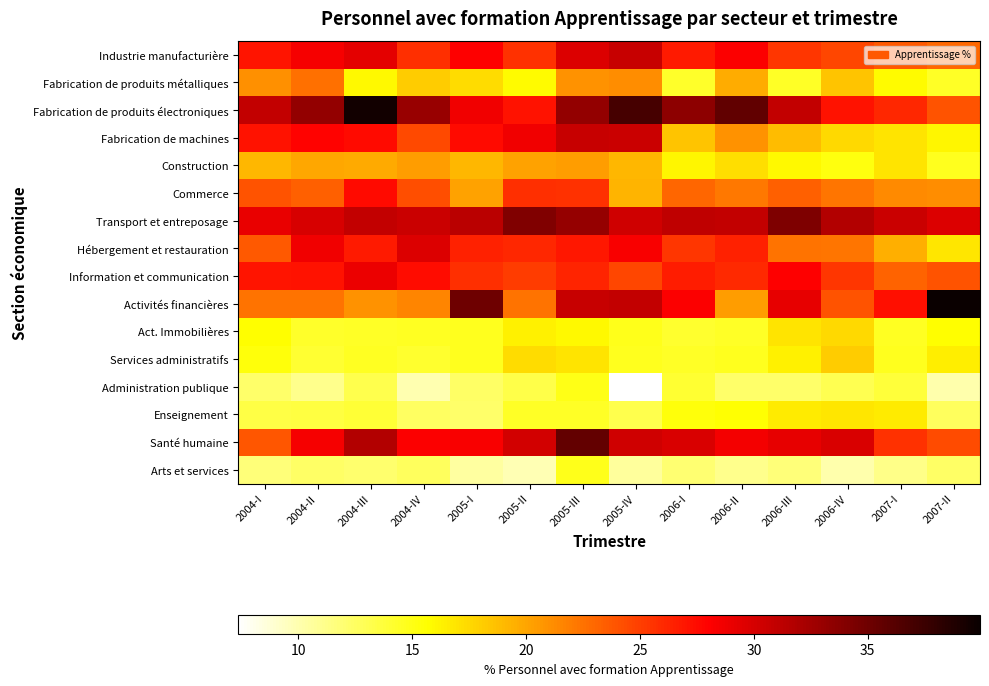

Which category has the lowest value across all series?

2005-IV